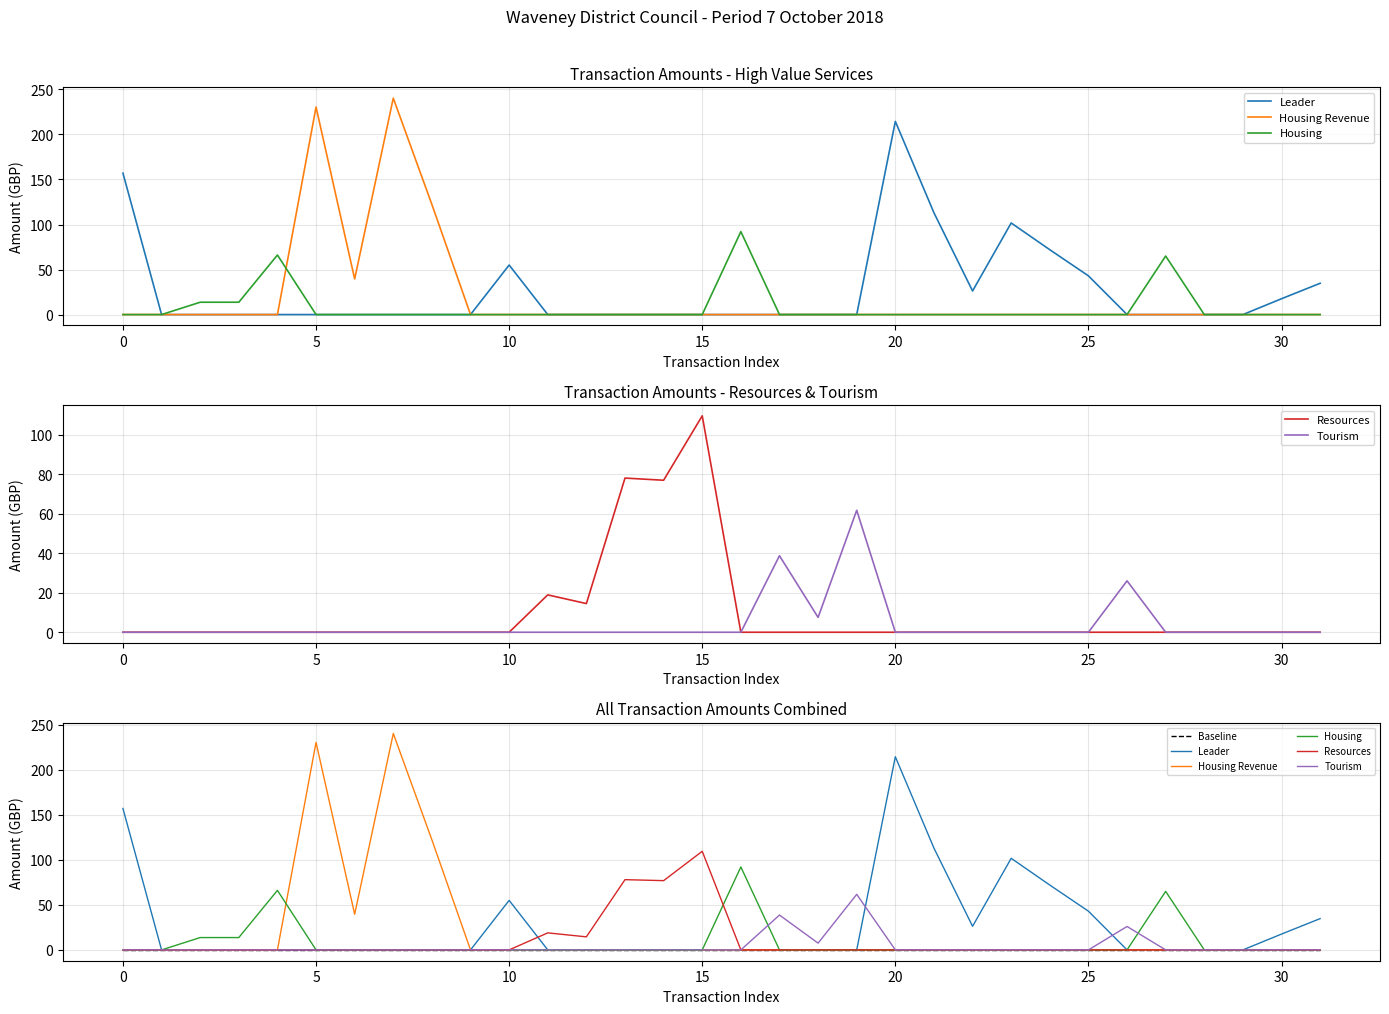

Reading right to left, extract all data points from this chart.

Leader: 34.8	17.6	0.0	0.0	0.0	0.0	43.0	72.0	101.7	26.2	113.0	214.5	0.0	0.0	0.0	0.0	0.0	0.0	0.0	0.0	0.0	55.0	0.0	0.0	0.0	0.0	0.0	0.0	0.0	0.0	0.0	157.0
Housing Revenue: 0.0	0.0	0.0	0.0	0.0	0.0	0.0	0.0	0.0	0.0	0.0	0.0	0.0	0.0	0.0	0.0	0.0	0.0	0.0	0.0	0.0	0.0	0.0	122.2	240.3	39.6	230.4	0.0	0.0	0.0	0.0	0.0
Housing: 0.0	0.0	0.0	0.0	65.0	0.0	0.0	0.0	0.0	0.0	0.0	0.0	0.0	0.0	0.0	92.1	0.0	0.0	0.0	0.0	0.0	0.0	0.0	0.0	0.0	0.0	0.0	66.1	13.7	13.7	0.0	0.0
Resources: 0.0	0.0	0.0	0.0	0.0	0.0	0.0	0.0	0.0	0.0	0.0	0.0	0.0	0.0	0.0	0.0	109.5	76.9	78.0	14.5	18.9	0.0	0.0	0.0	0.0	0.0	0.0	0.0	0.0	0.0	0.0	0.0
Tourism: 0.0	0.0	0.0	0.0	0.0	26.0	0.0	0.0	0.0	0.0	0.0	0.0	61.7	7.5	38.7	0.0	0.0	0.0	0.0	0.0	0.0	0.0	0.0	0.0	0.0	0.0	0.0	0.0	0.0	0.0	0.0	0.0
Baseline: 0.0	0.0	0.0	0.0	0.0	0.0	0.0	0.0	0.0	0.0	0.0	0.0	0.0	0.0	0.0	0.0	0.0	0.0	0.0	0.0	0.0	0.0	0.0	0.0	0.0	0.0	0.0	0.0	0.0	0.0	0.0	0.0